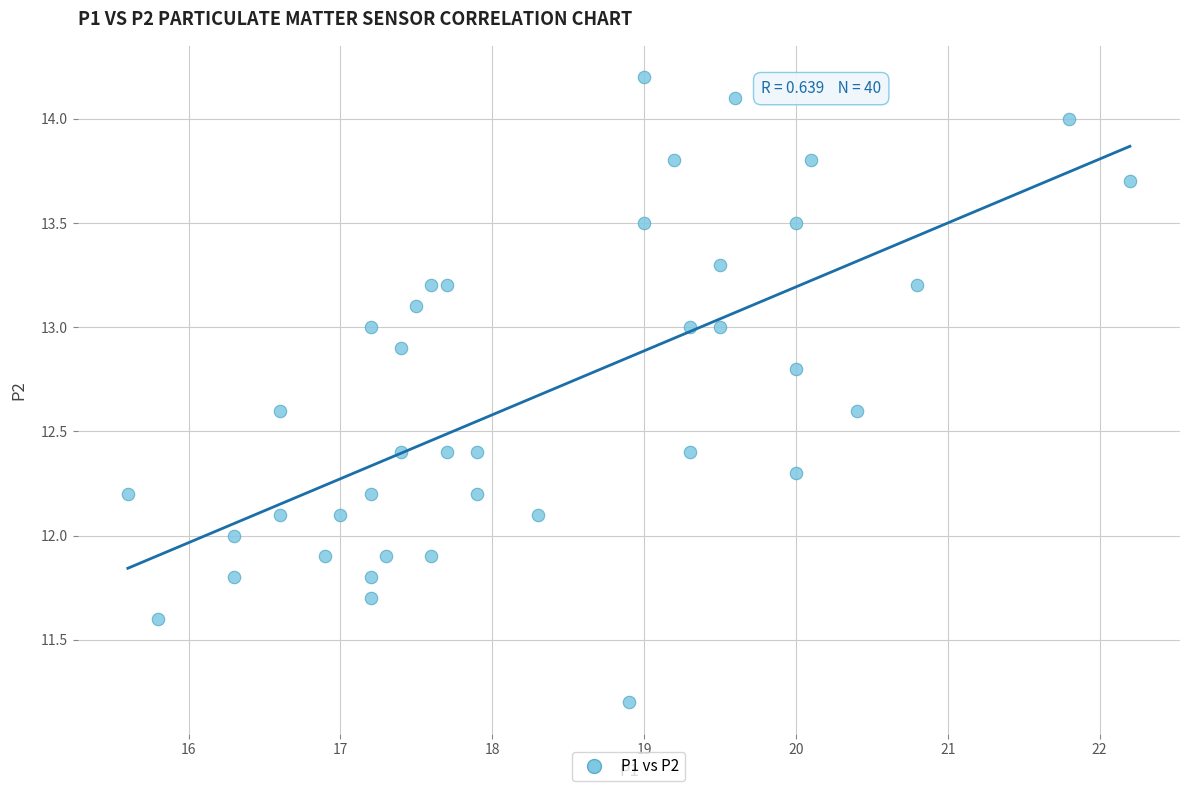

What is the range of Y values (max minus min)?

3.0